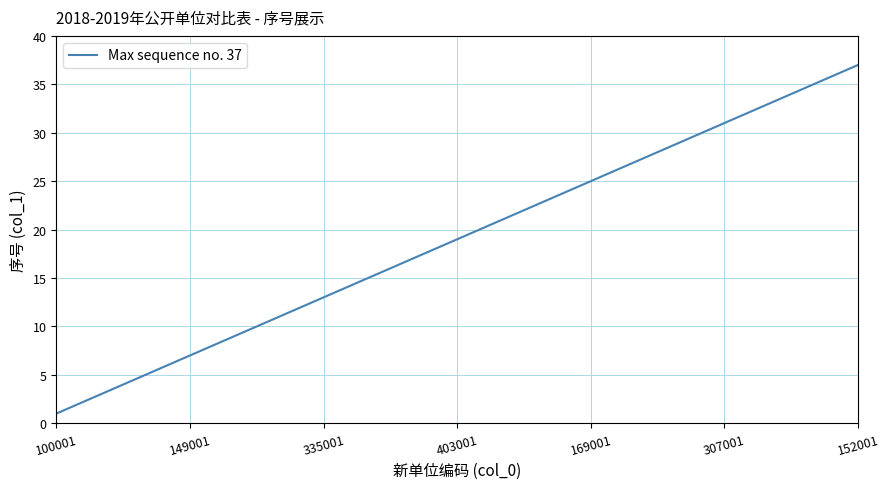

True or false: there are more than 2 points higher than both neighbors.

False